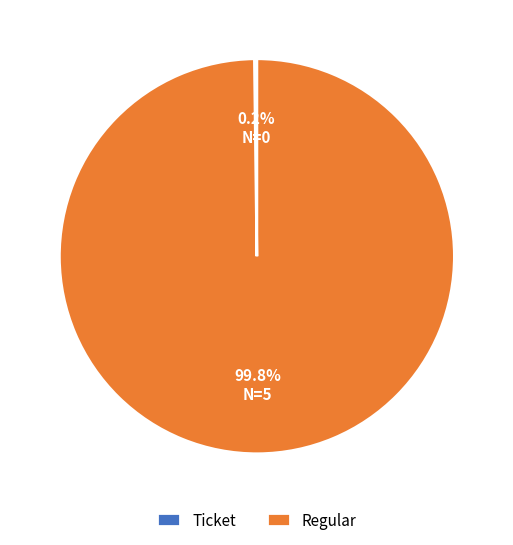

Is there a majority slice in this chart?

Yes